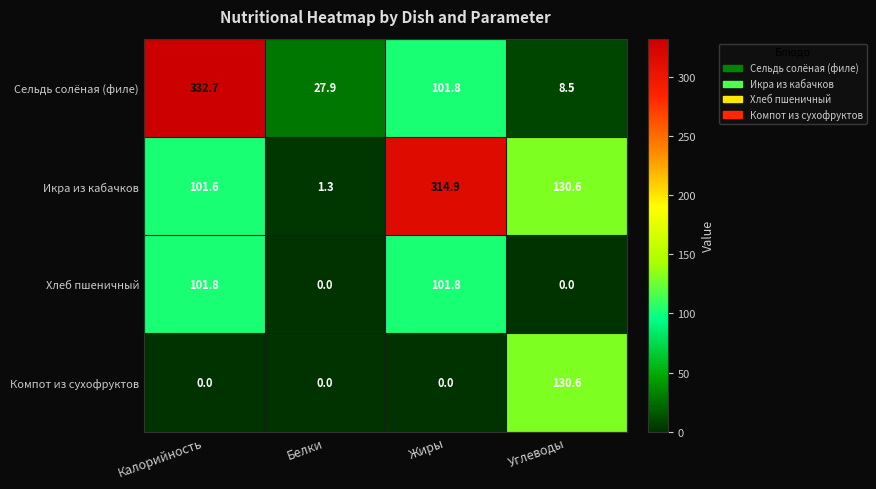

What is the maximum value shown in the chart?

332.7